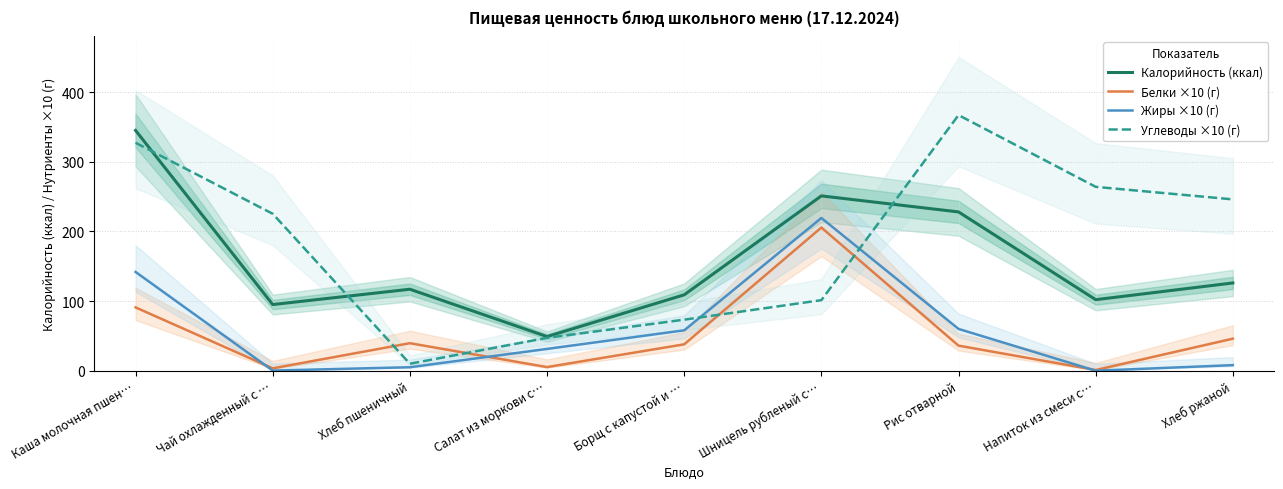

Reading left to right, list all the values displayed in this chart.

Калорийность (ккал): Каша молочная пшен…=345.0	Чай охлажденный с …=95.0	Хлеб пшеничный=117.0	Салат из моркови с…=49.0	Борщ с капустой и …=109.0	Шницель рубленый с…=251.0	Рис отварной=228.0	Напиток из смеси с…=102.0	Хлеб ржаной=126.0
Белки ×10 (г): Каша молочная пшен…=90.9	Чай охлажденный с …=3.4	Хлеб пшеничный=39.5	Салат из моркови с…=5.2	Борщ с капустой и …=37.9	Шницель рубленый с…=205.6	Рис отварной=36.0	Напиток из смеси с…=1.0	Хлеб ржаной=46.0
Жиры ×10 (г): Каша молочная пшен…=141.8	Чай охлажденный с …=0.2	Хлеб пшеничный=5.0	Салат из моркови с…=31.3	Борщ с капустой и …=58.0	Шницель рубленый с…=219.3	Рис отварной=60.0	Напиток из смеси с…=0.0	Хлеб ржаной=8.0
Углеводы ×10 (г): Каша молочная пшен…=327.3	Чай охлажденный с …=225.3	Хлеб пшеничный=10.0	Салат из моркови с…=47.2	Борщ с капустой и …=73.3	Шницель рубленый с…=101.3	Рис отварной=367.0	Напиток из смеси с…=264.0	Хлеб ржаной=246.0